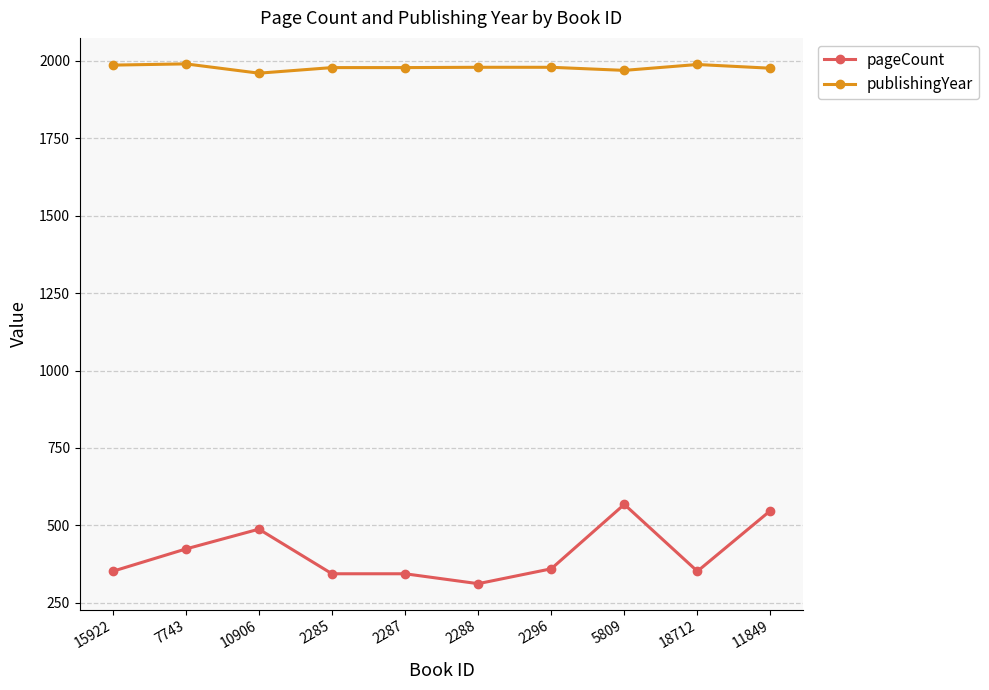

What is the difference between the pageCount values at 15922 and 7743?

72